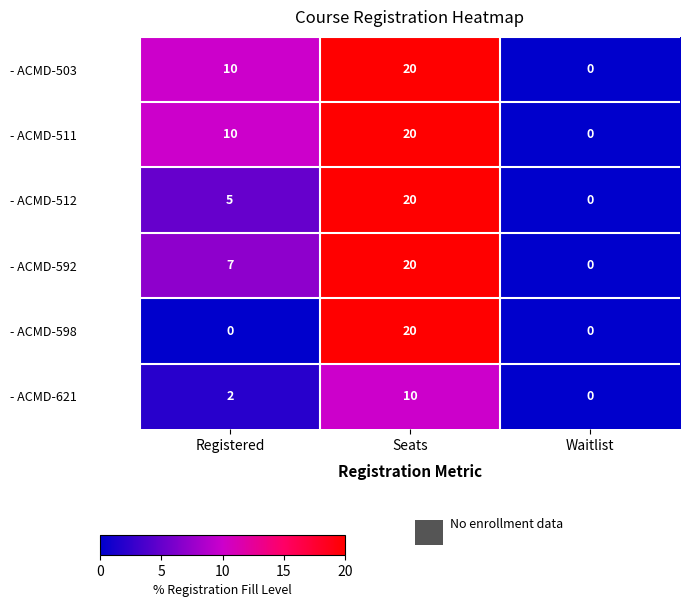

How many - ACMD-512 values are between 0 and 20?

3